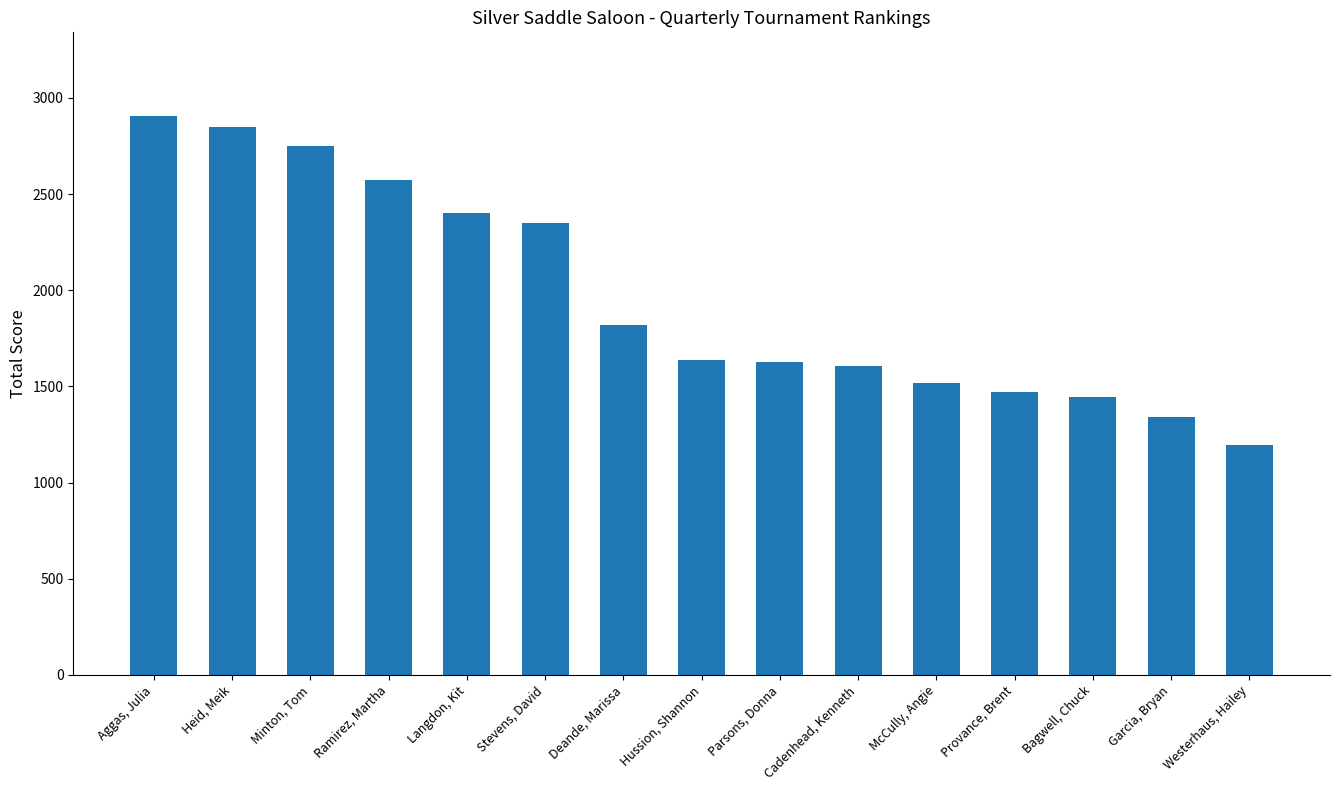

Read the value at Aggas, Julia, to the nearest 100.

2900